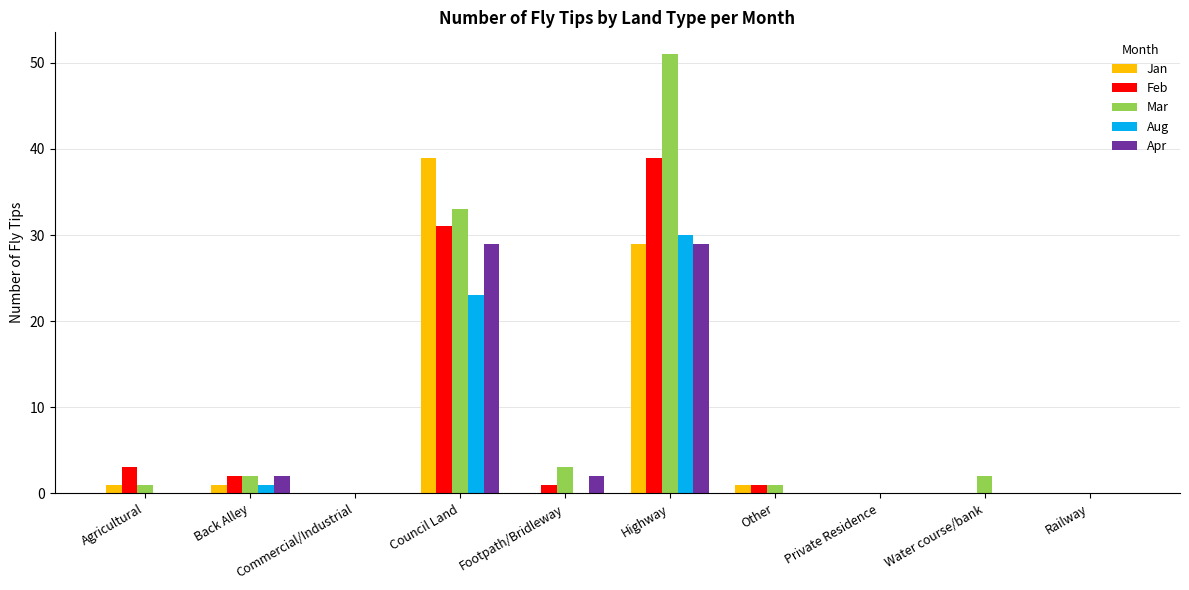

At which category is the sum across all series the highest?

Highway